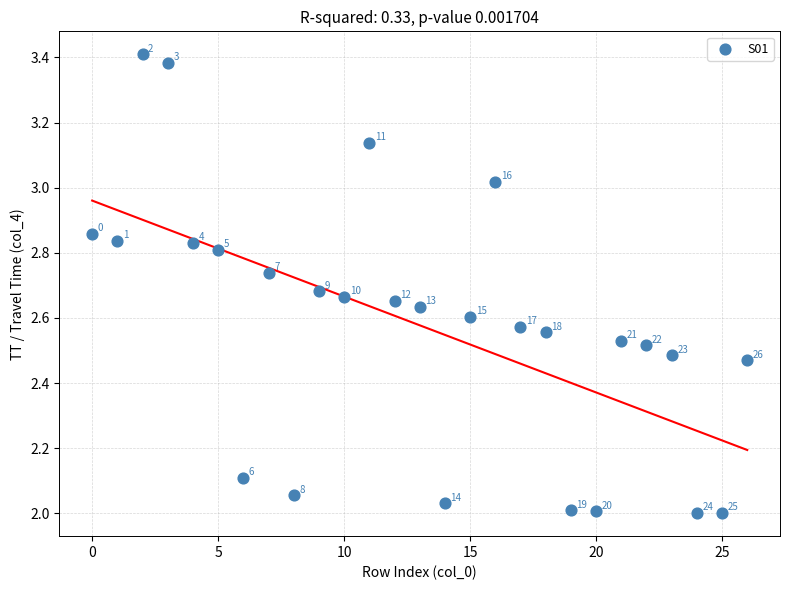

What is the range of Y values (max minus min)?

1.4